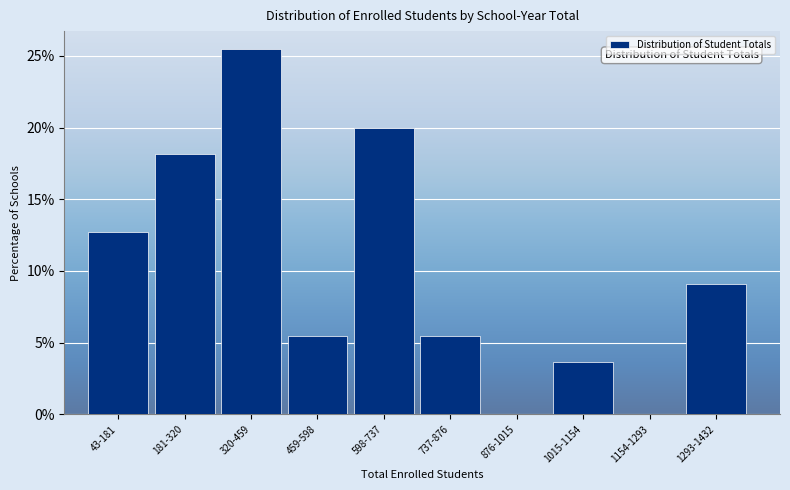

Reading right to left, transcribe all the data shown in this chart.

1293-1432=9.1	1154-1293=0.0	1015-1154=3.6	876-1015=0.0	737-876=5.5	598-737=20.0	459-598=5.5	320-459=25.5	181-320=18.2	43-181=12.7